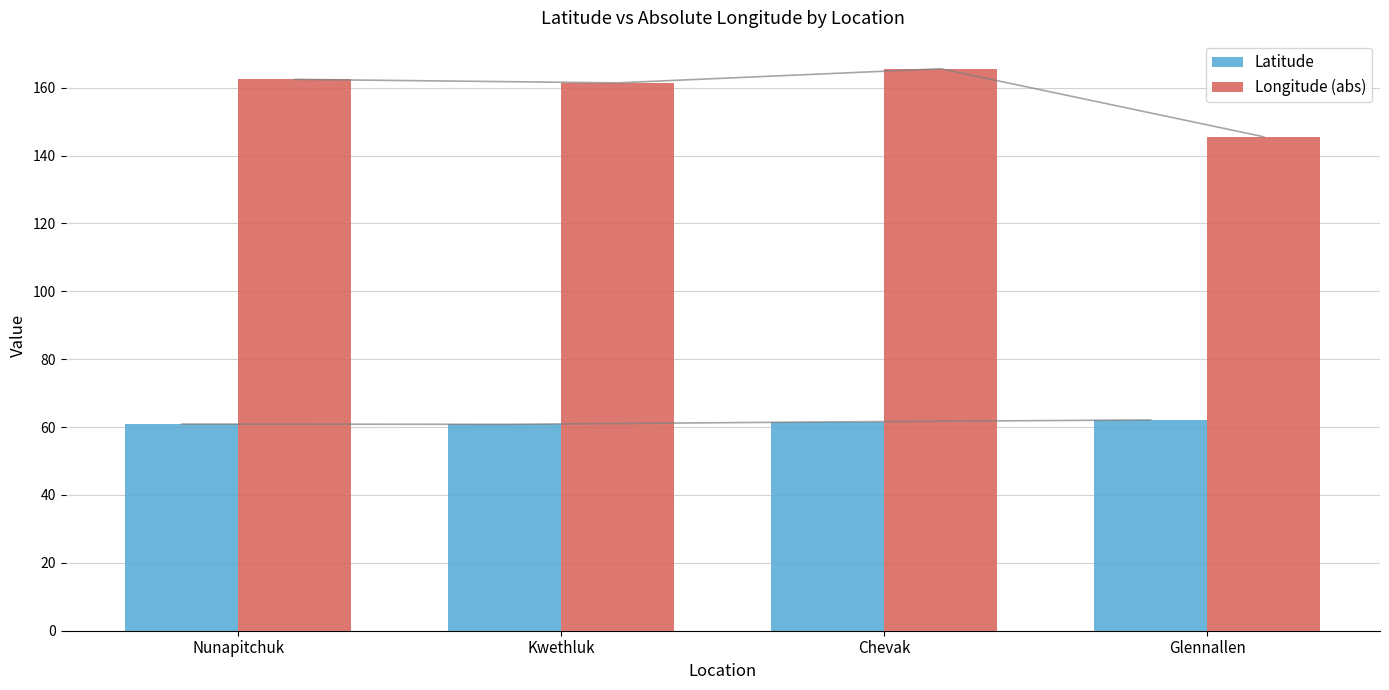

At which label does Longitude (abs) reach its peak?

Chevak